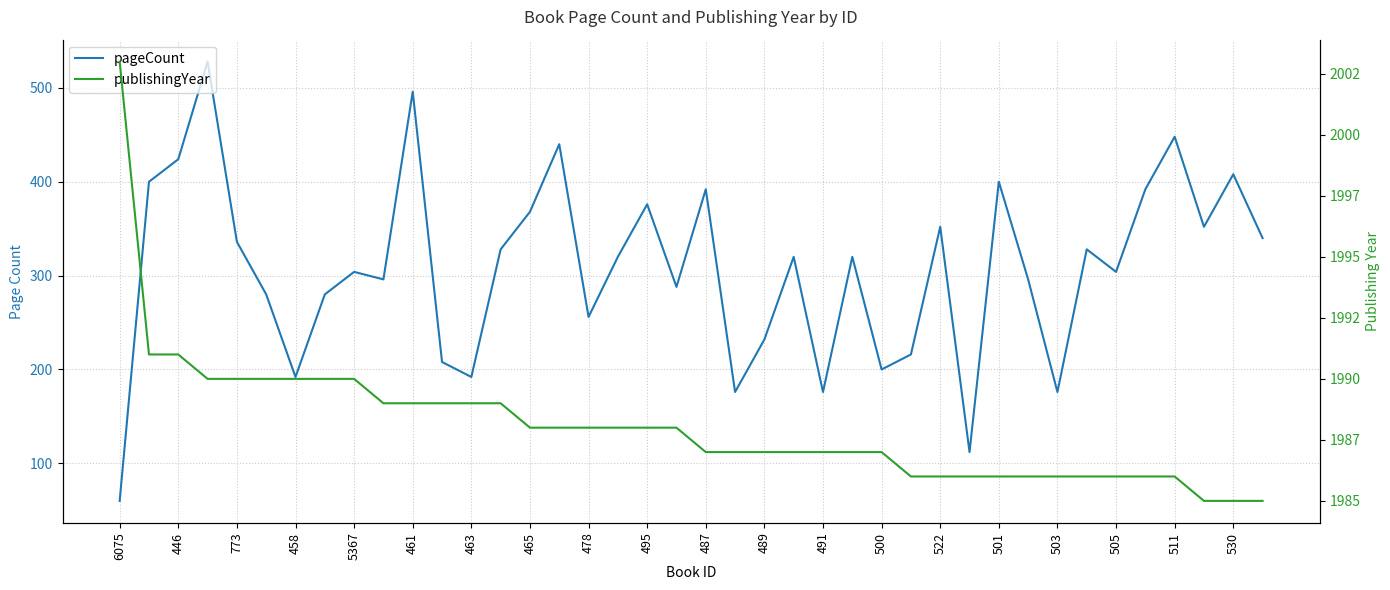

Which series has the largest range (max minus min)?

pageCount